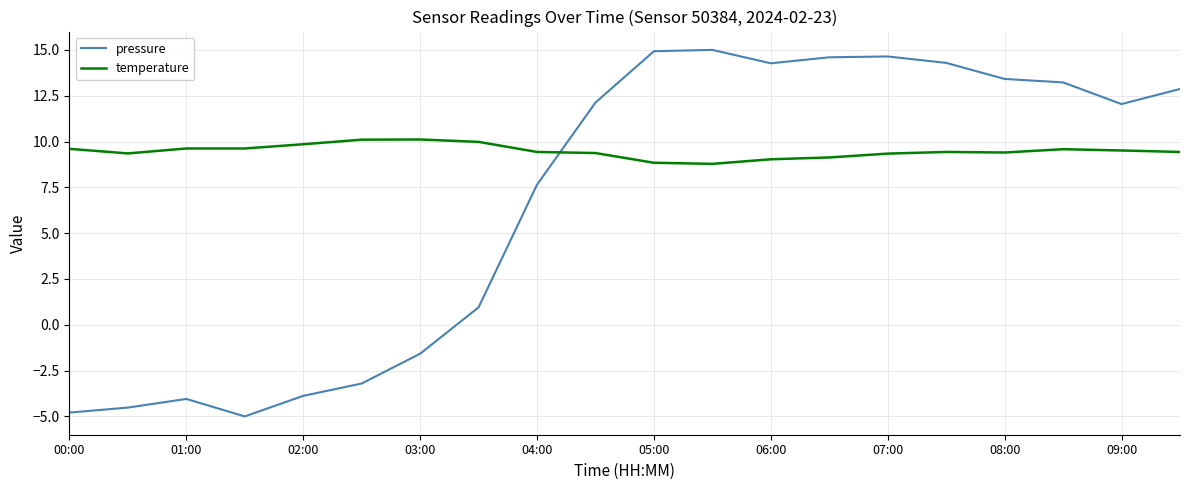

Is this an area chart (filled region under the line)?

No